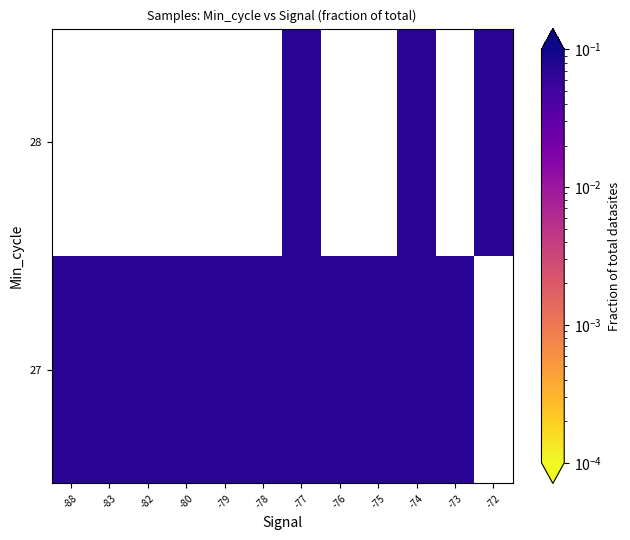

Rank the series at -77 from highest to lowest value.

27, 28